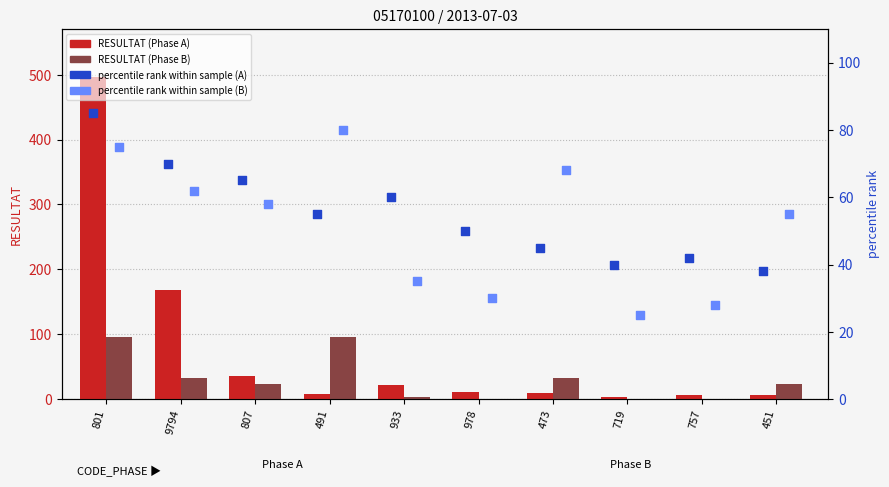

What is the total value across all series at 491?

239